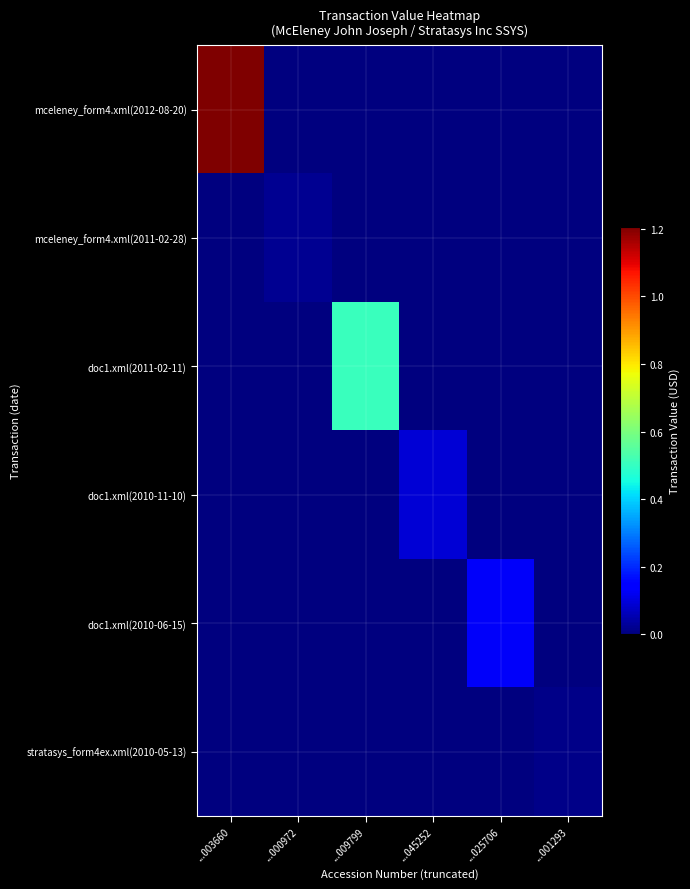

Which series has the widest spread of values?

mceleney_form4.xml(2012-08-20)